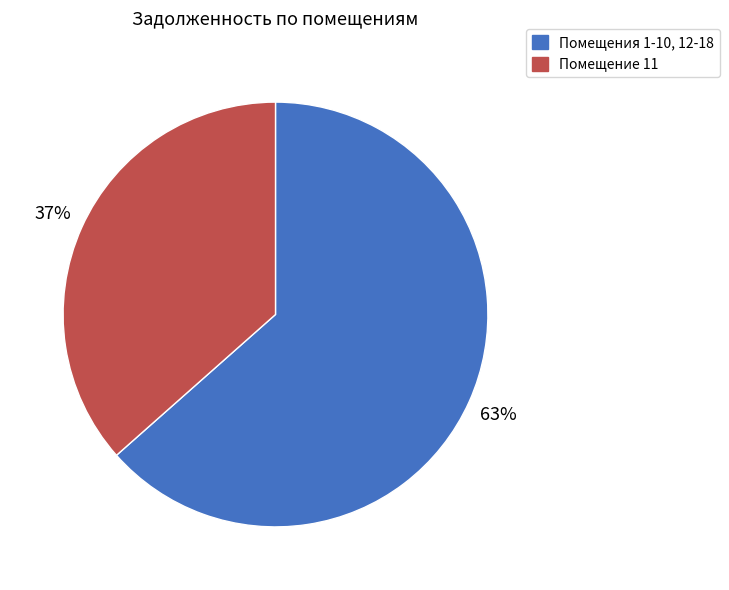

To the nearest percent, what is the average slice percentage?

50%